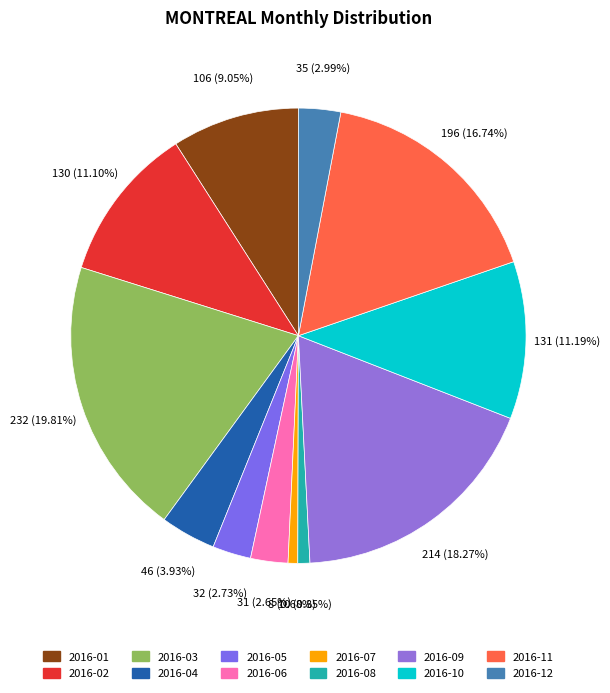

Which slice is the smallest?

2016-07